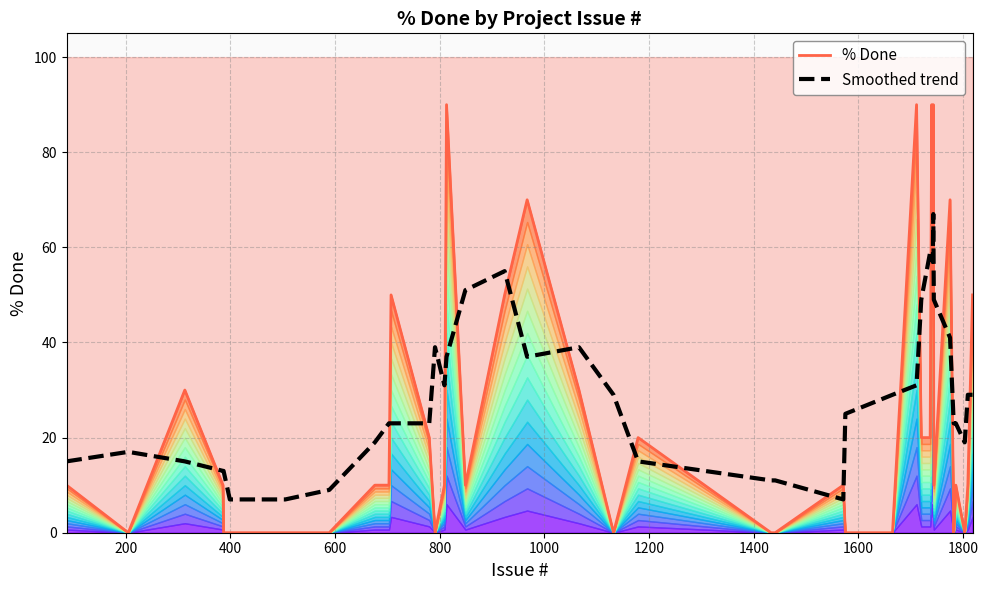

How many series are shown in this chart?

2